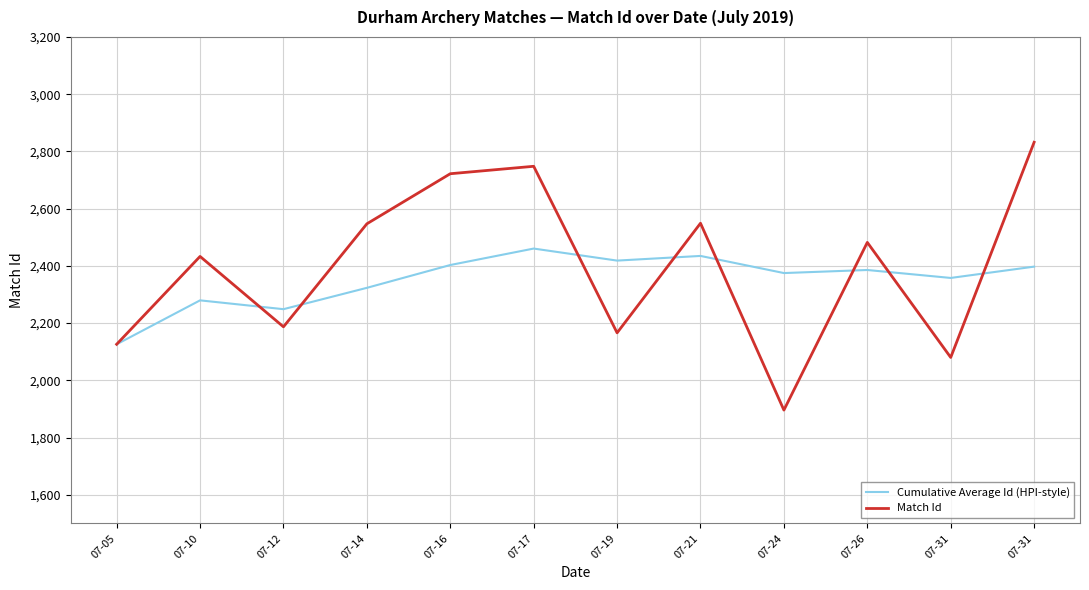

Reading right to left, transcribe all the data shown in this chart.

Cumulative Average Id (HPI-style): 2397.3	2357.8	2385.6	2374.9	2434.8	2418.4	2460.5	2403.0	2323.2	2248.7	2279.5	2126.0
Match Id: 2832.0	2080.0	2482.0	1896.0	2549.0	2166.0	2748.0	2722.0	2547.0	2187.0	2433.0	2126.0